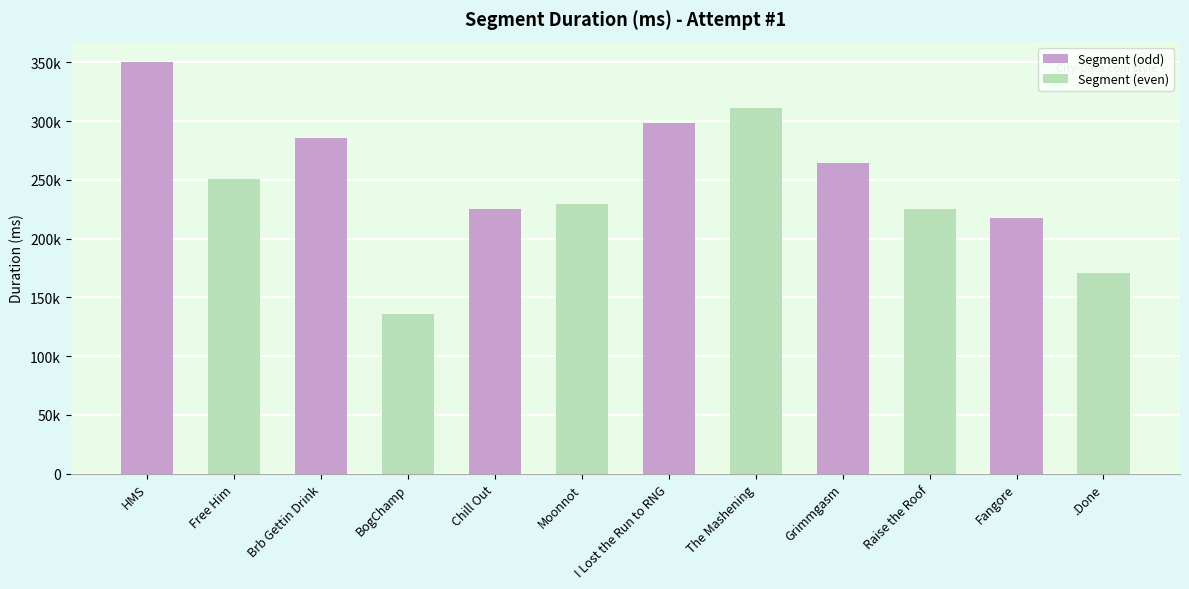

Rank the categories by value from highest to lowest.

HMS, The Mashening, I Lost the Run to RNG, Brb Gettin Drink, Grimmgasm, Free Him, Moonnot, Chill Out, Raise the Roof, Fangore, .Done, BogChamp